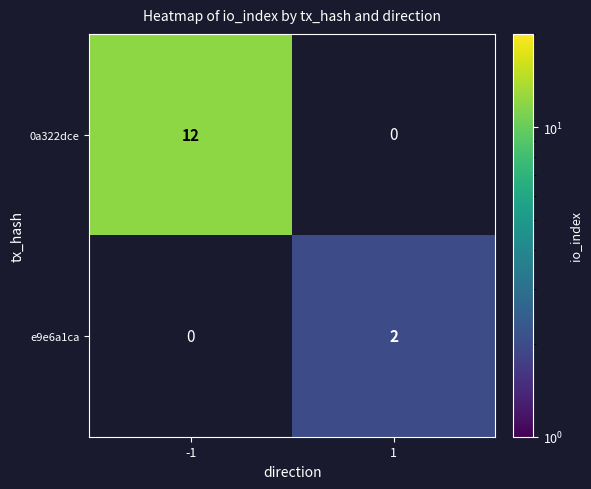

True or false: e9e6a1ca has a value of 2 at 1.

True